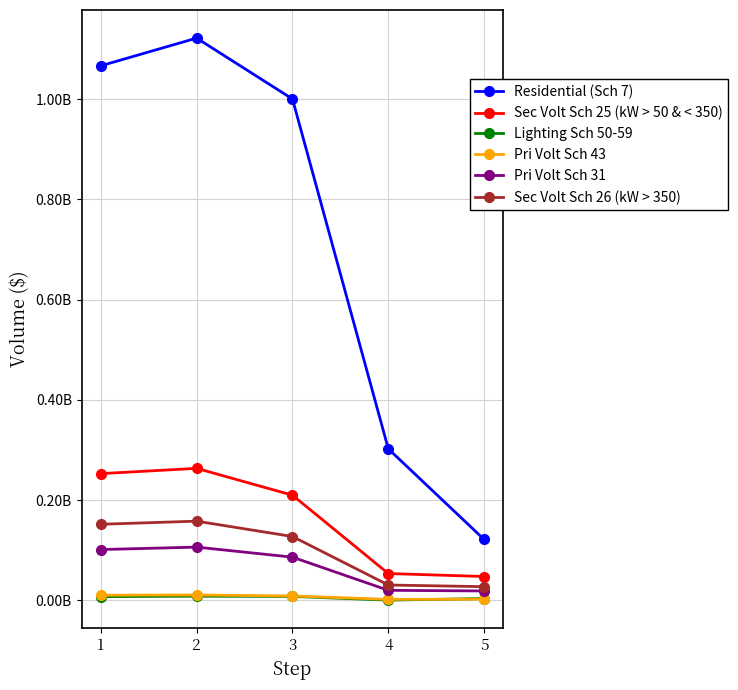

Which label corresponds to the largest value in the chart?

2